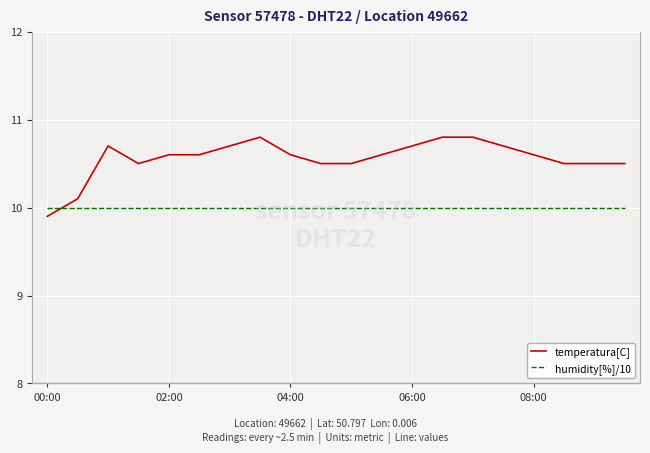

True or false: humidity[%]/10 and temperatura[C] intersect in this chart.

True